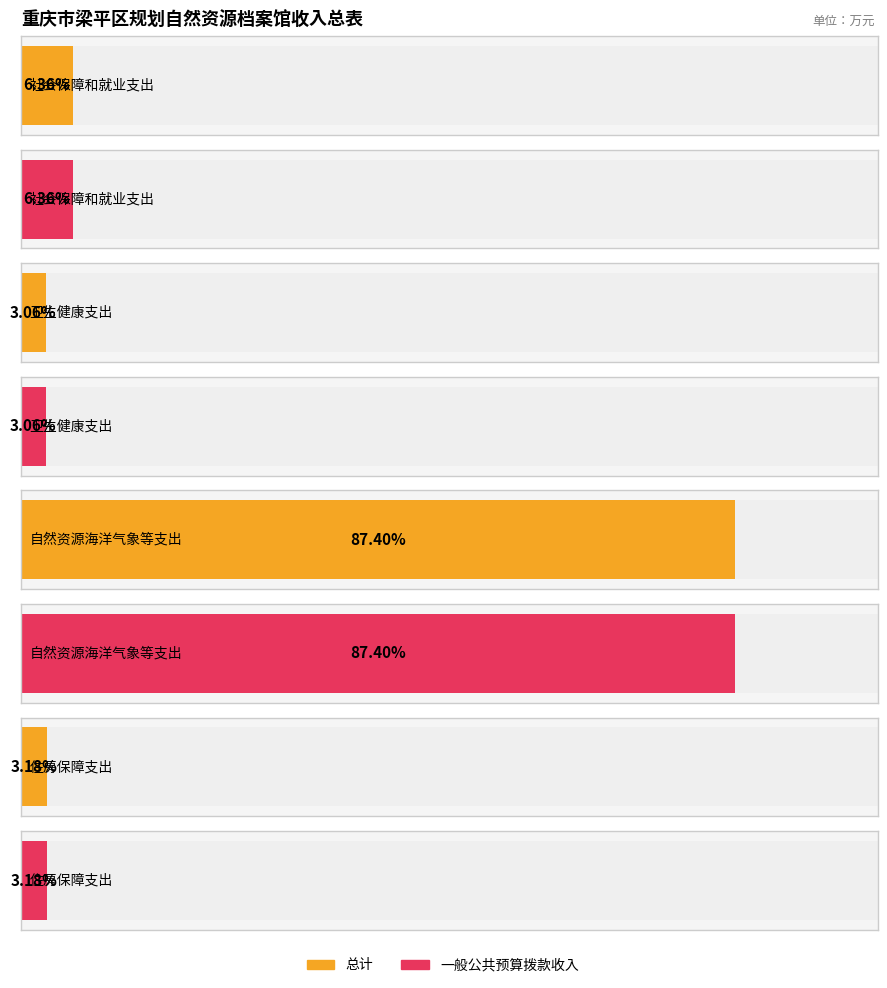

Where is 总计 nearest to the value 66?

社会保障和就业支出